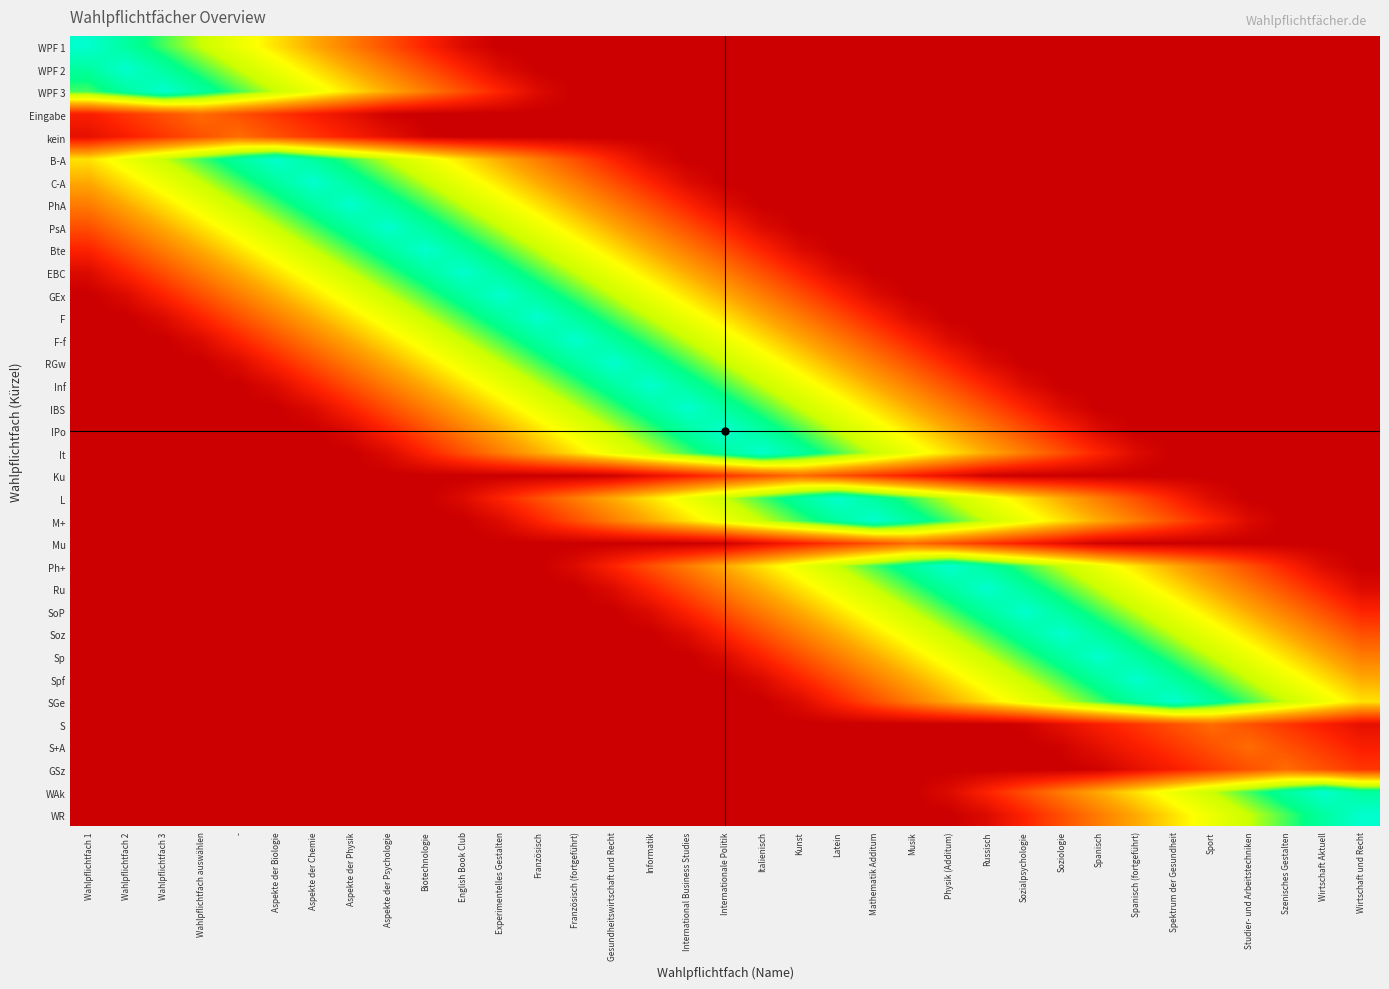

Which label corresponds to the largest value in the chart?

Wahlpflichtfach 1